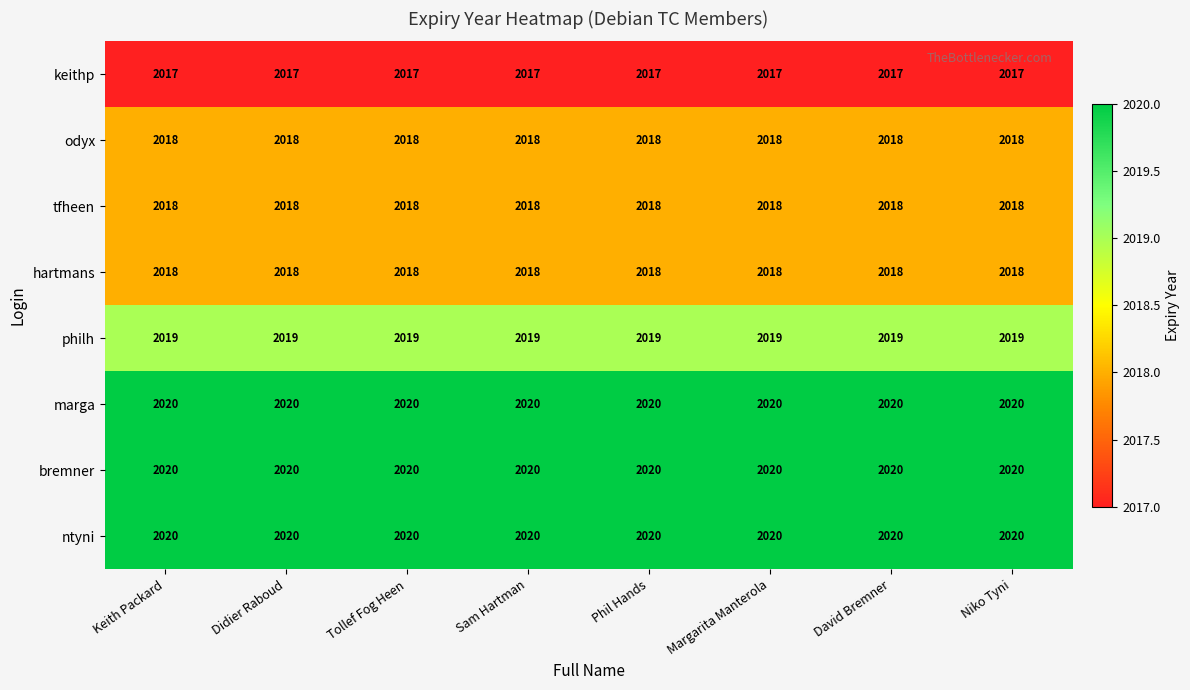

What is the minimum value shown in the chart?

2017